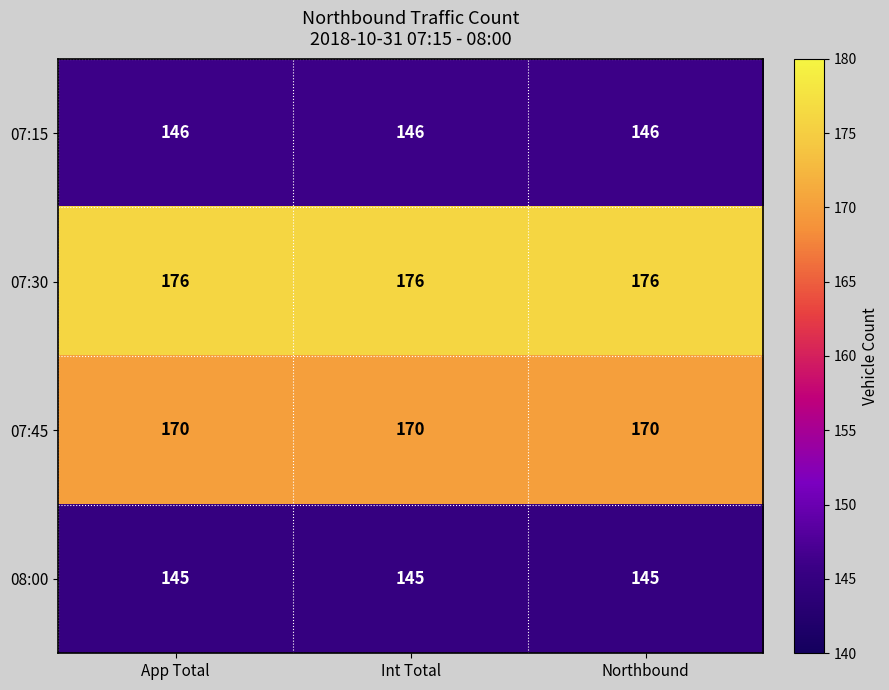

What is the difference between the highest and lowest values at Int Total?

31